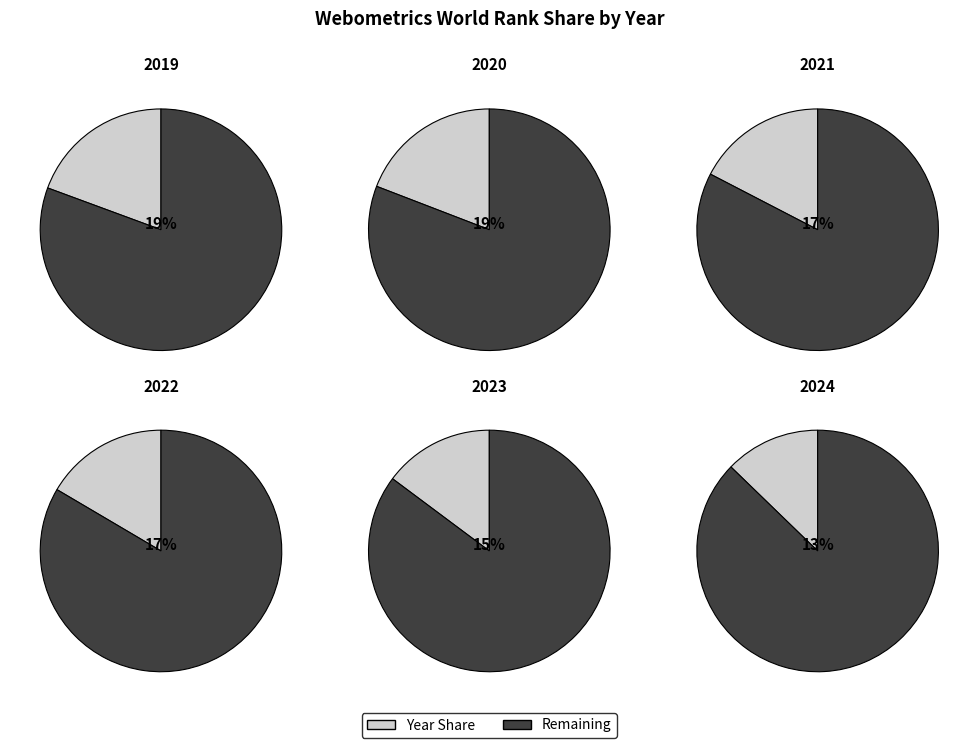

The 2022 slice represents 17% of the pie. True or false?

True